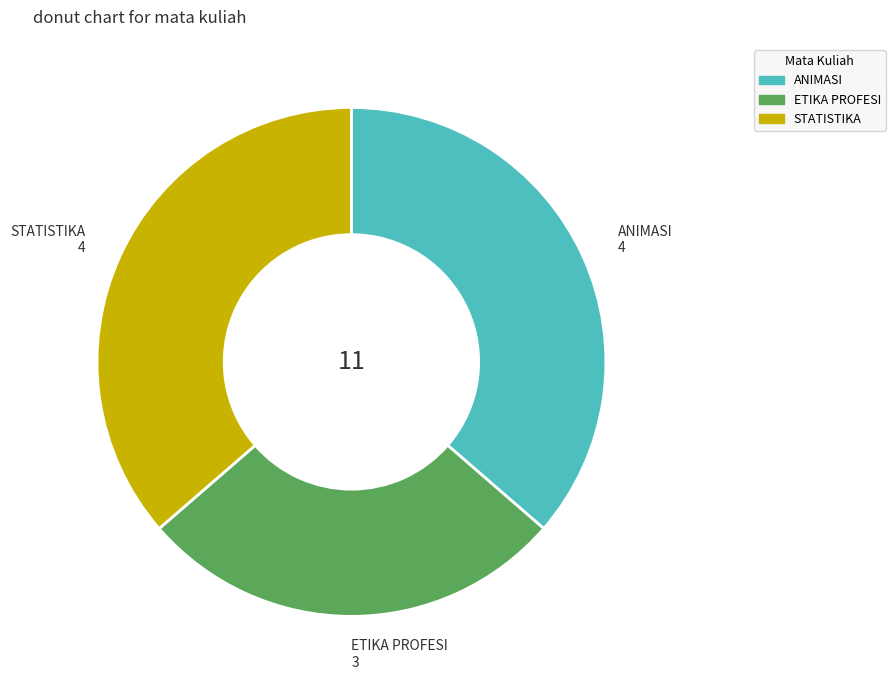

Count the number of slices in the pie.

3